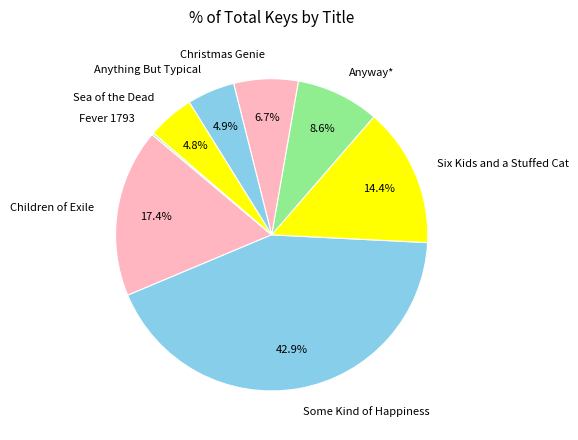

Approximately how many times larger is the value at Children of Exile compared to Sea of the Dead?

3.6